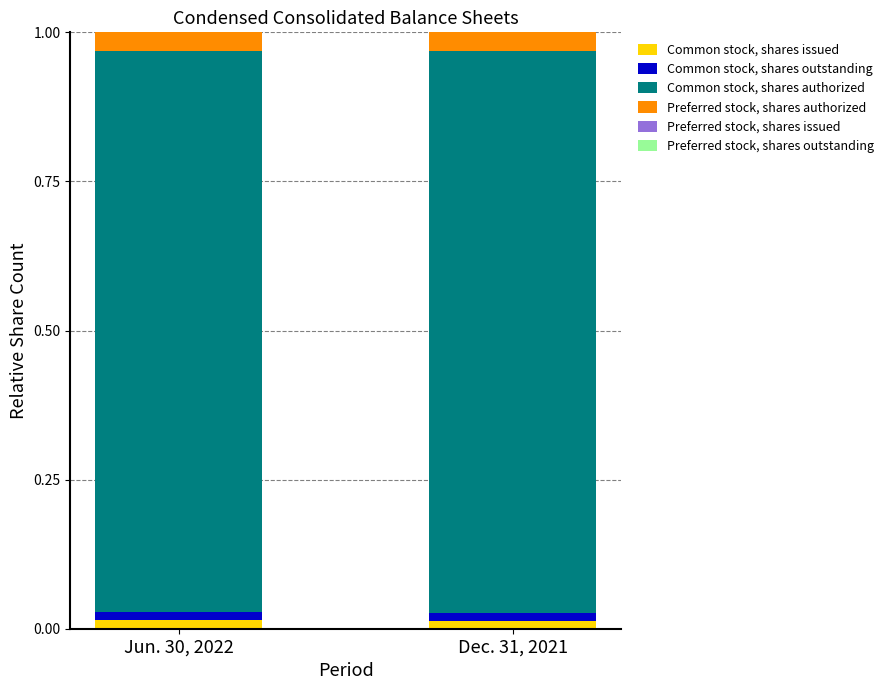

Are the bars horizontal?

No